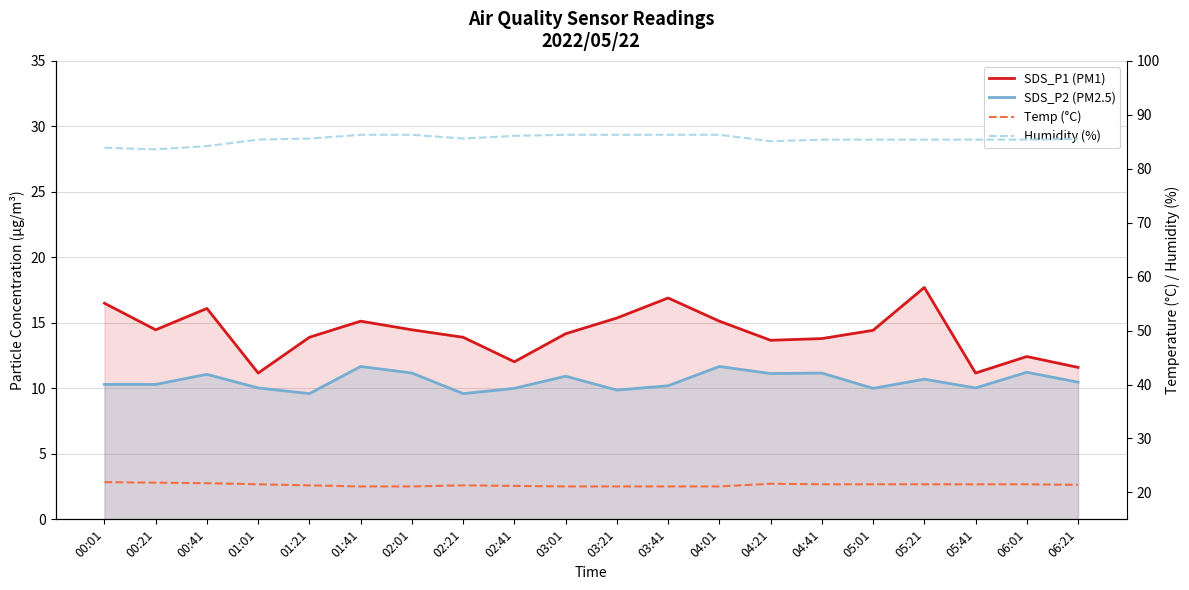

True or false: SDS_P2 (PM2.5) has a value of 10.0 at 05:41.

True